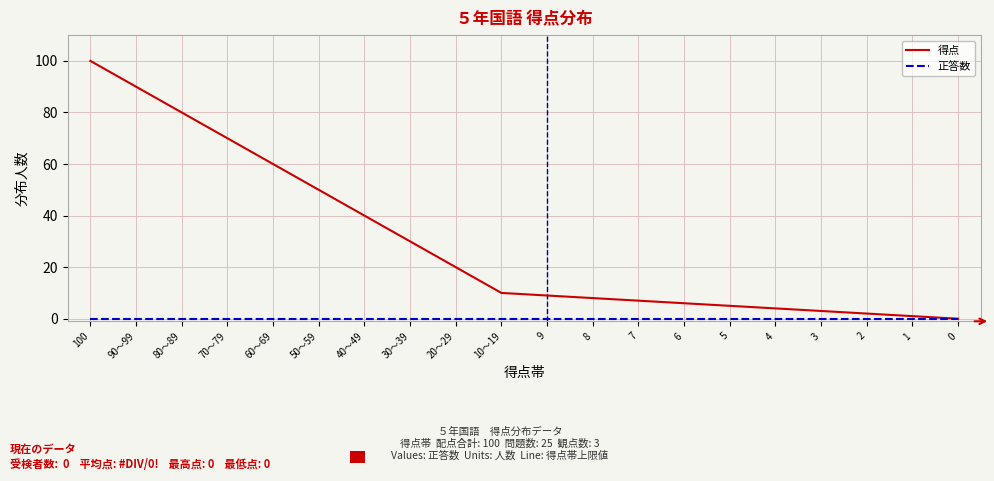

Which series has the largest total across all categories?

得点